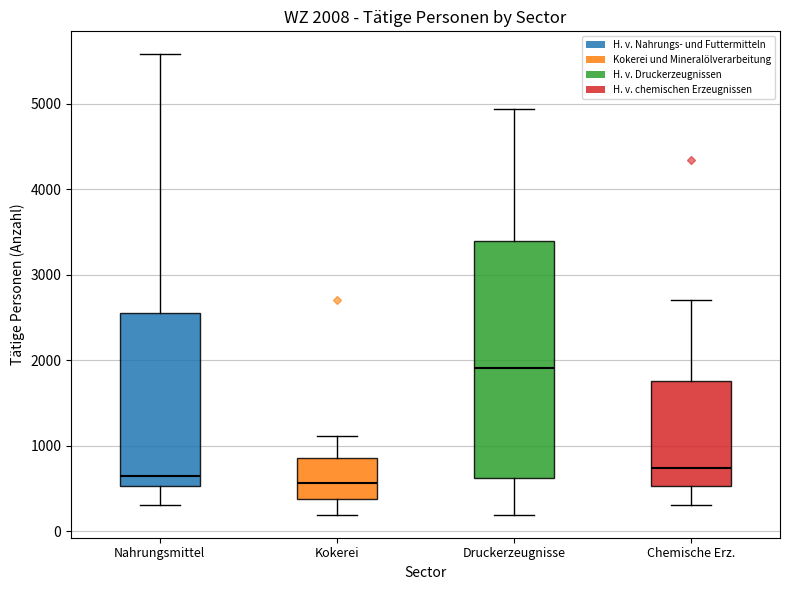

Which box is the tallest, from its lower edge to its upper edge?

Druckerzeugnisse